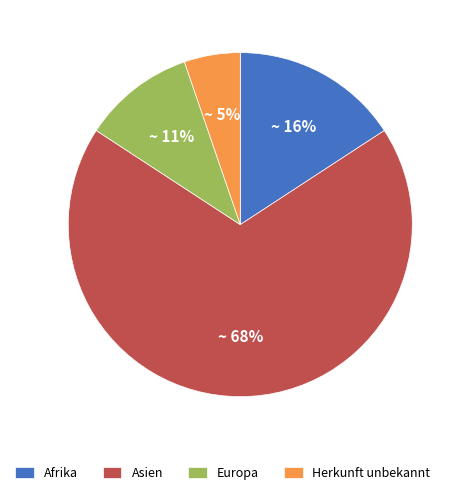

True or false: Europa accounts for 22% of the total.

False